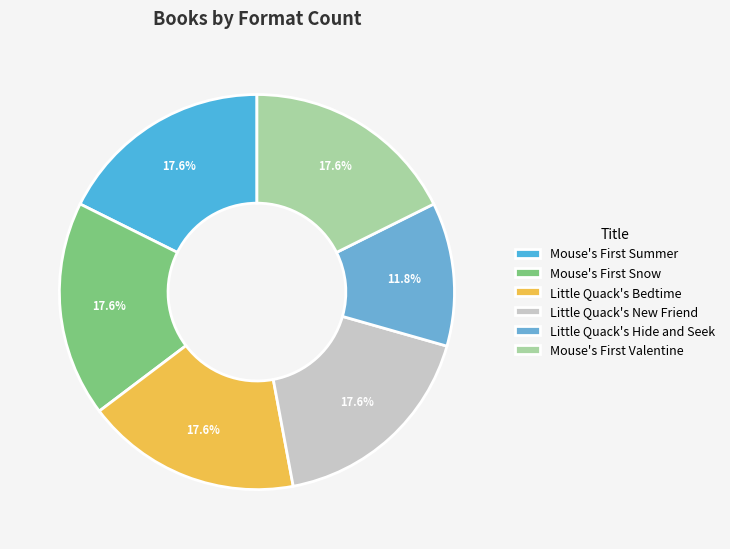

What percentage is the Little Quack's Hide and Seek slice, to the nearest percent?

12%